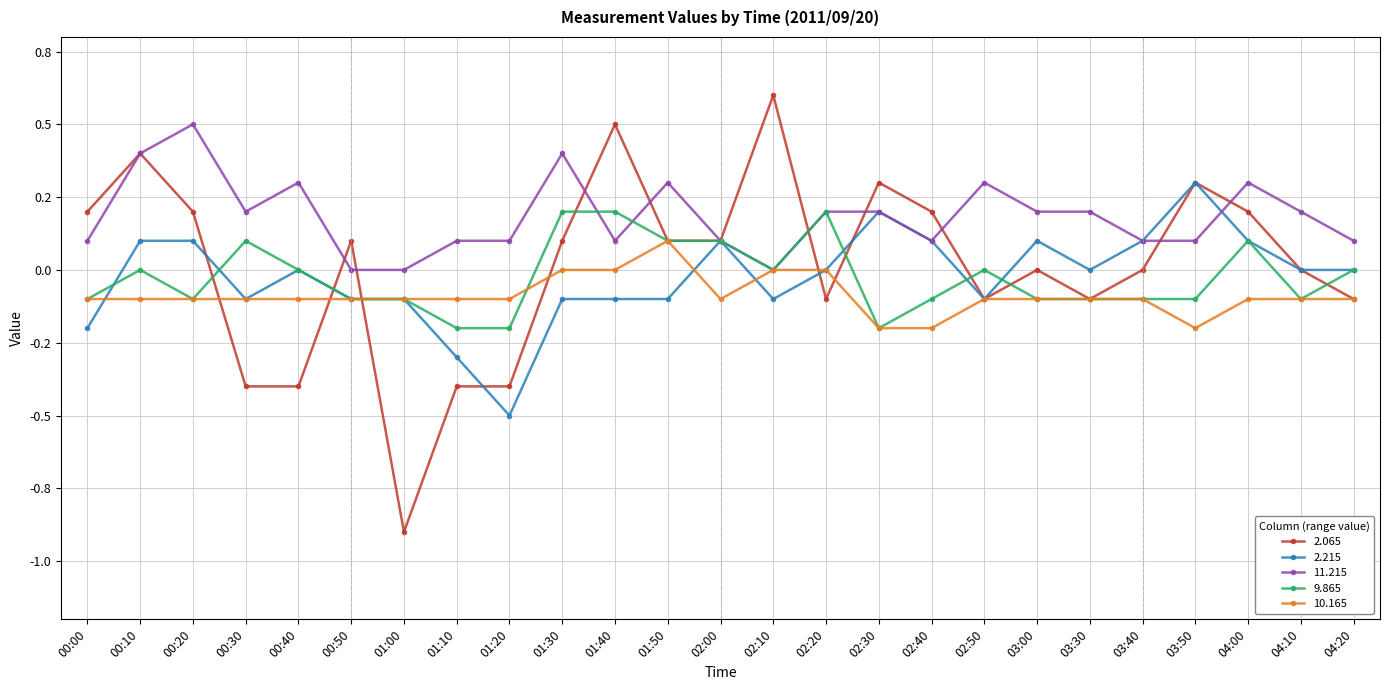

What are all the series names shown in the legend?

2.065, 2.215, 11.215, 9.865, 10.165